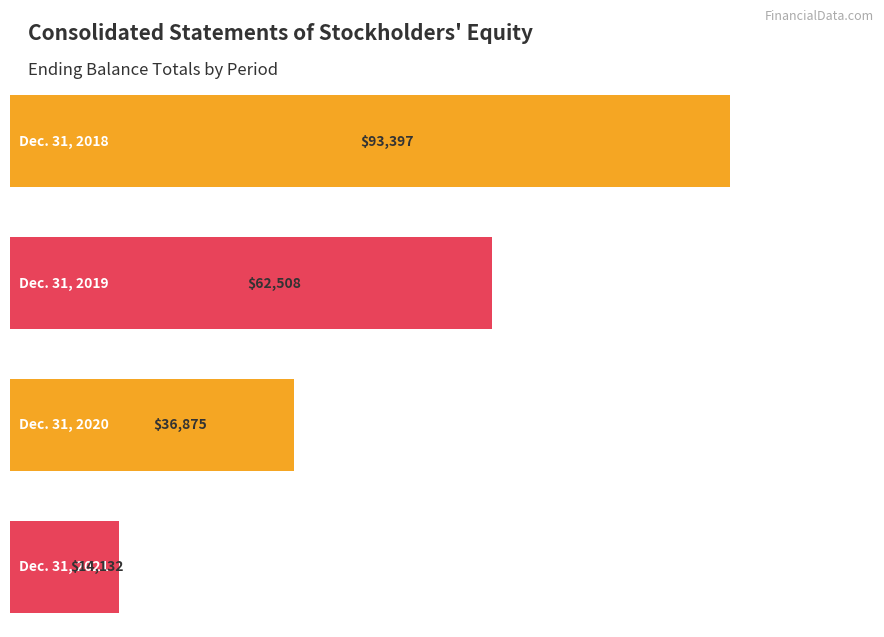

Reading left to right, list all the values displayed in this chart.

93397	62508	36875	14132